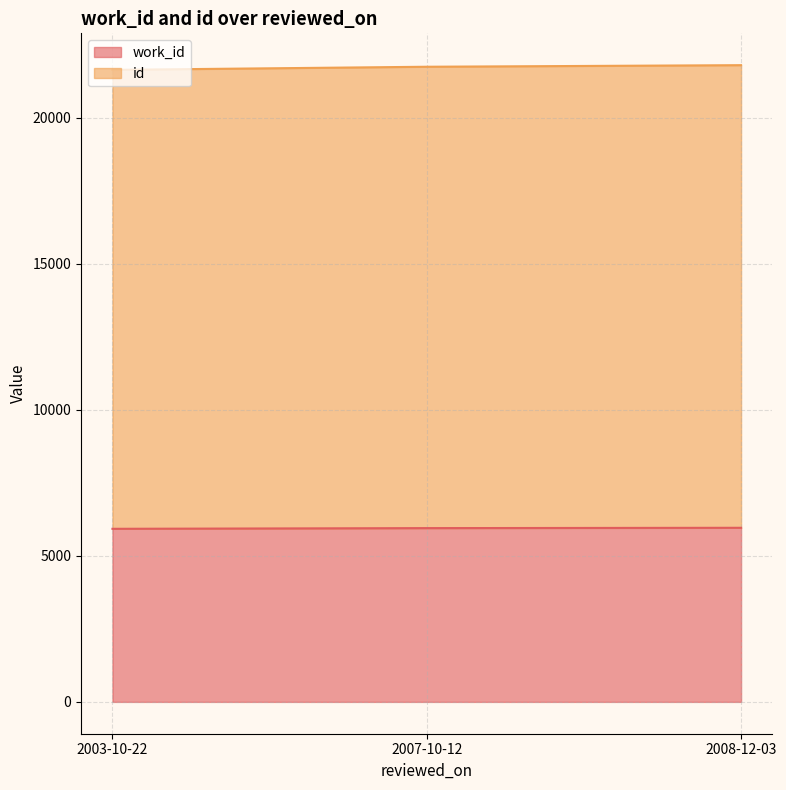

Where is id nearest to the value 21716?

2007-10-12